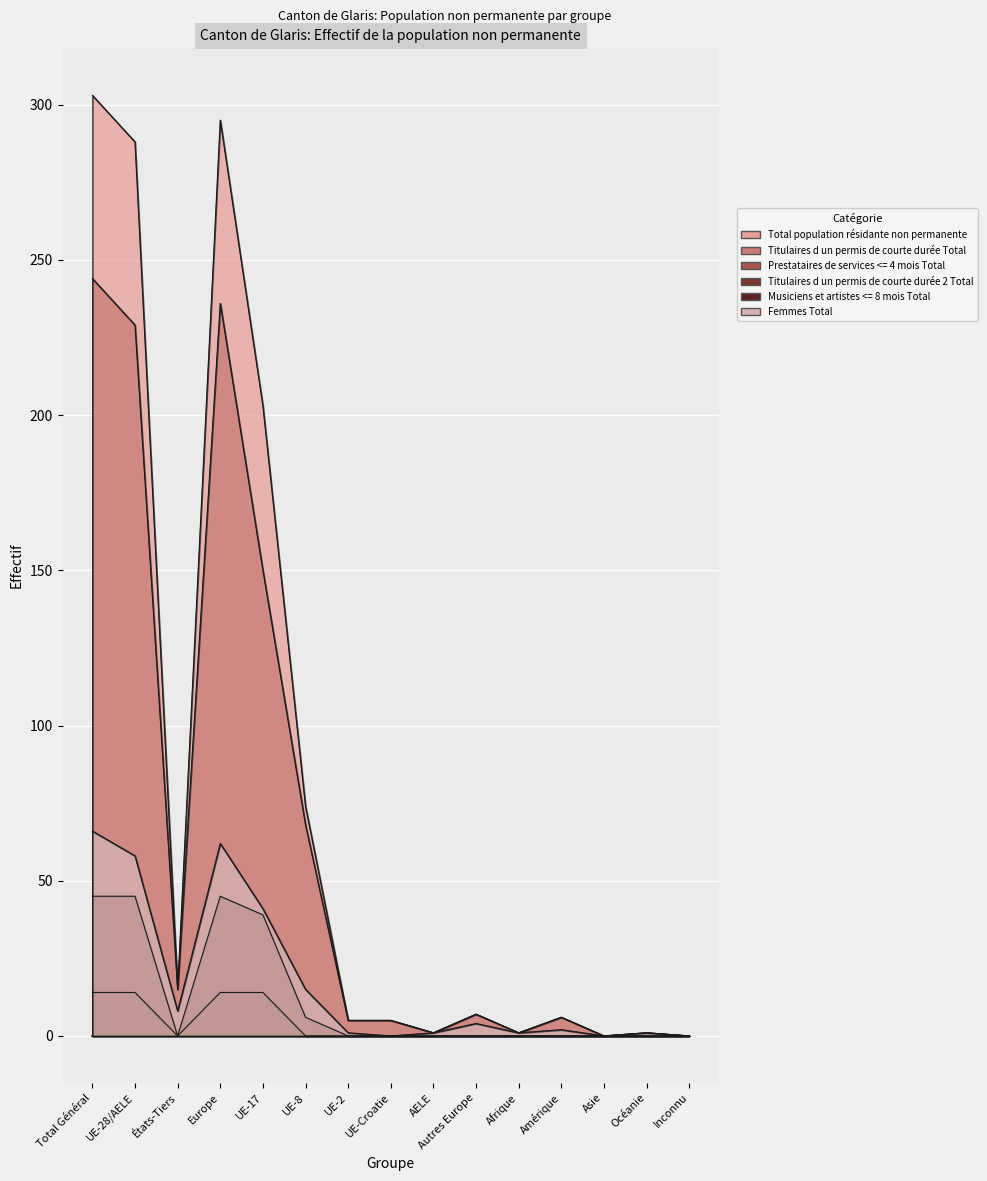

Is the value of Total population résidante non permanente at Océanie greater than the value of Titulaires d un permis de courte durée 2 Total at UE-28/AELE?

No